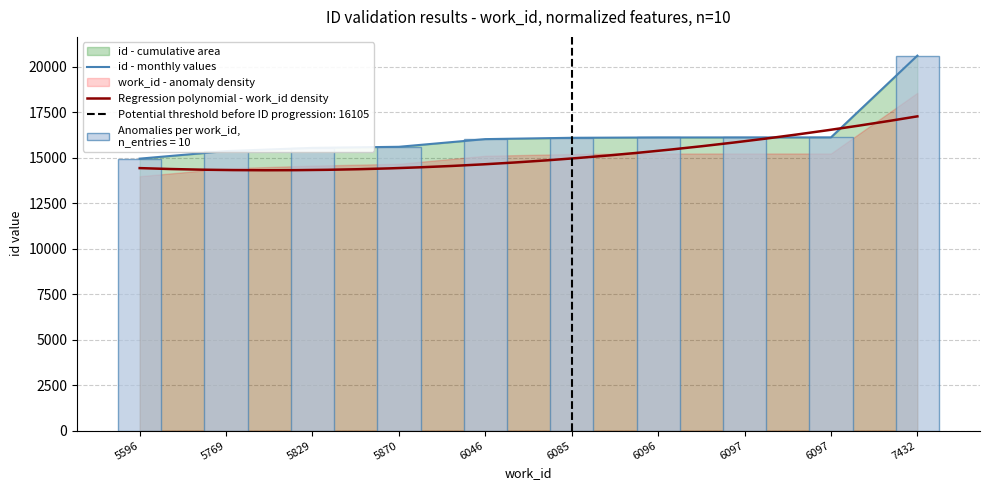

Which series has the largest total across all categories?

id